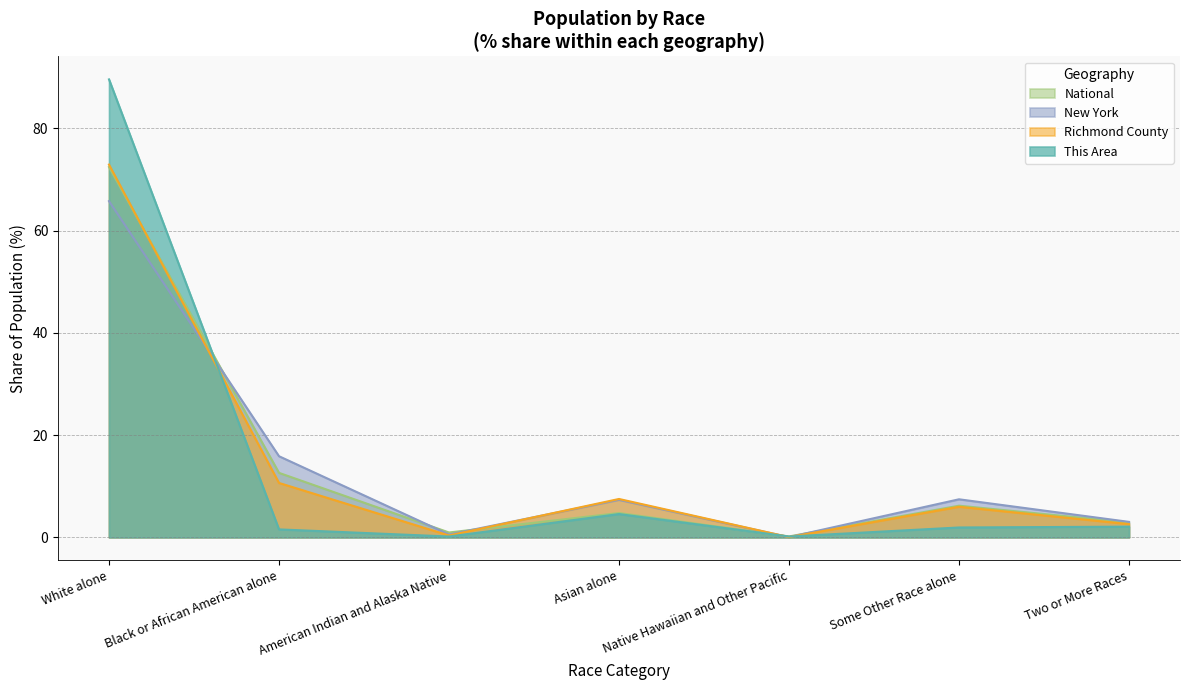

Is the value of New York at Black or African American alone greater than the value of National at Two or More Races?

Yes